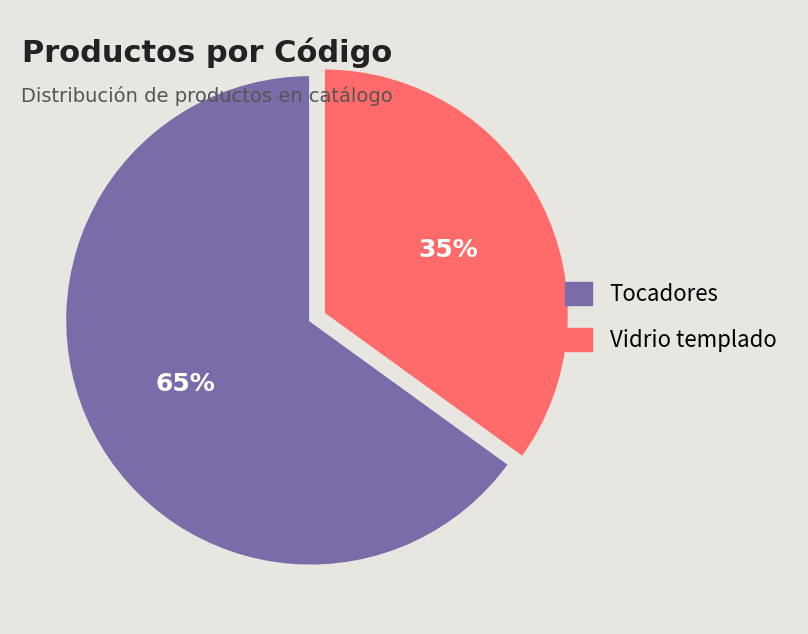

To the nearest percent, what is the combined percentage of Vidrio templado and Tocadores?

100%